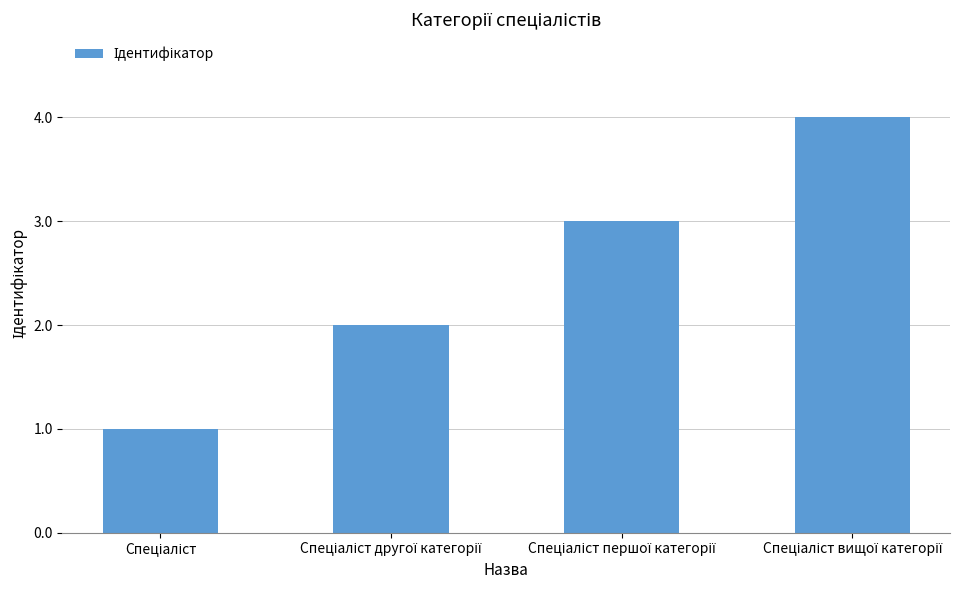

Reading right to left, list all the values displayed in this chart.

4	3	2	1